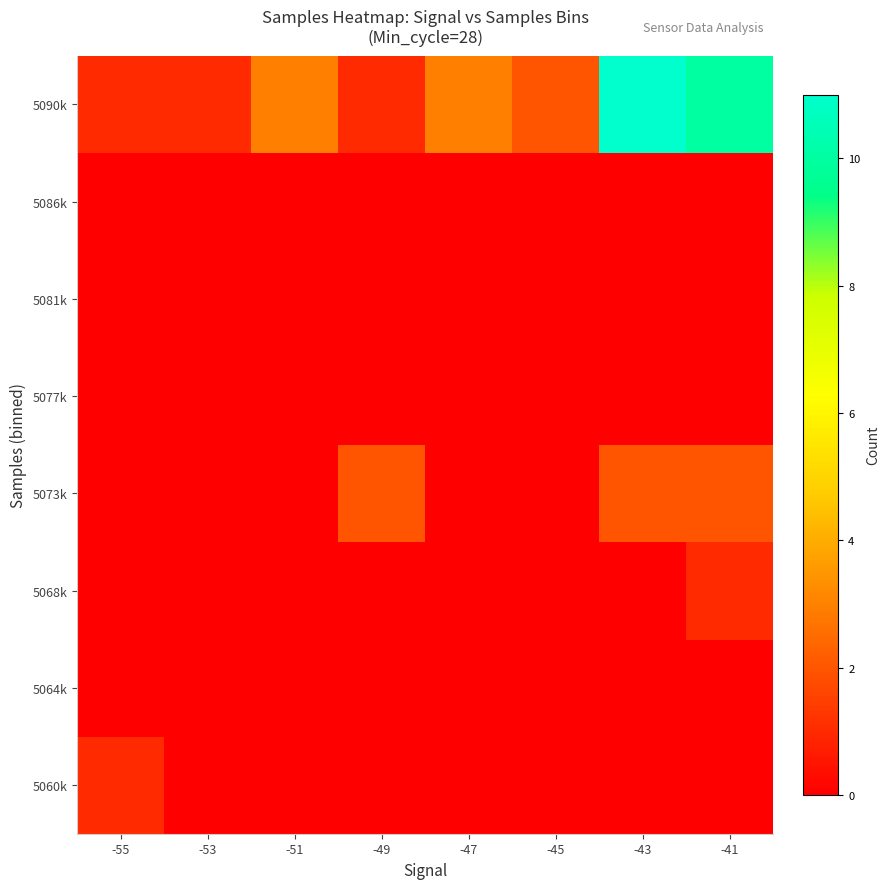

What is the spread (max minus min) of values at -43?

11